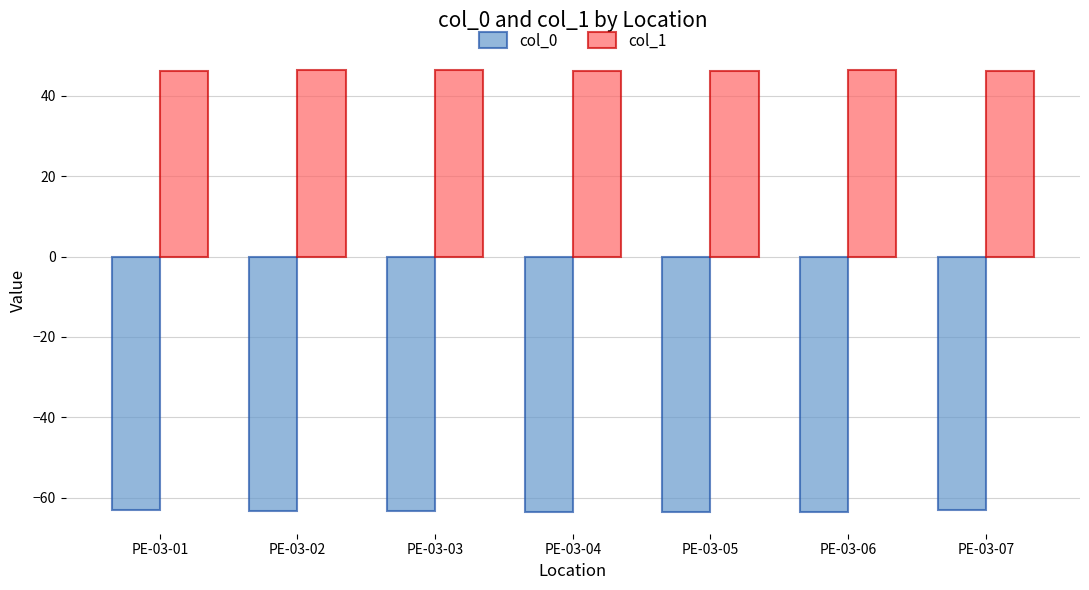

List the series in order of their peak value, highest first.

col_1, col_0